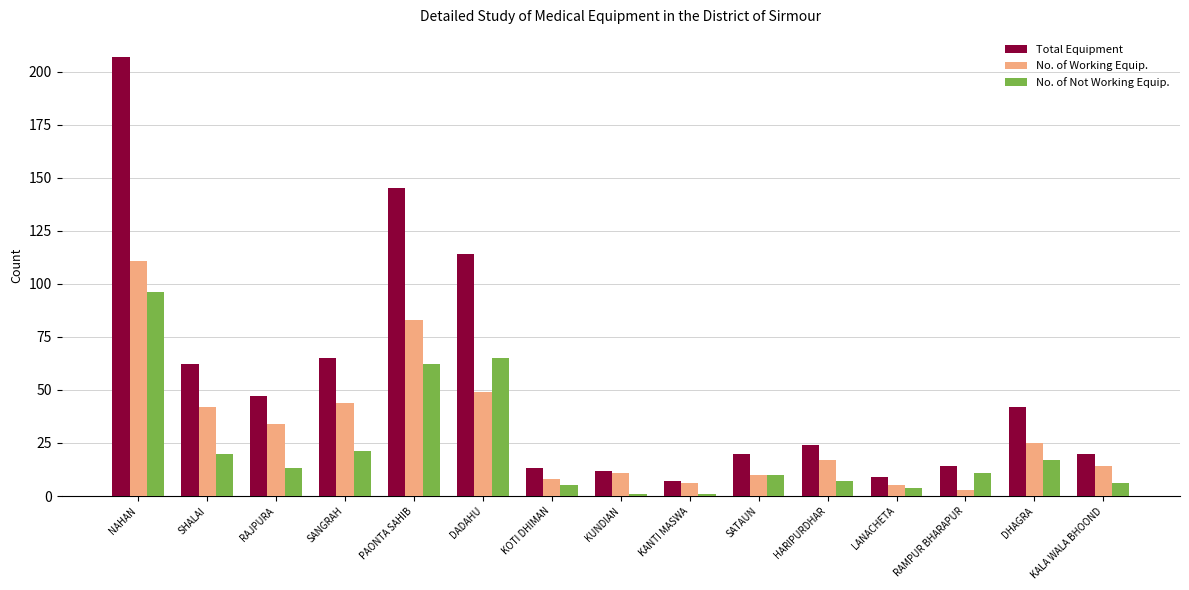

Which series changed the most between DADAHU and KALA WALA BHOOND?

Total Equipment